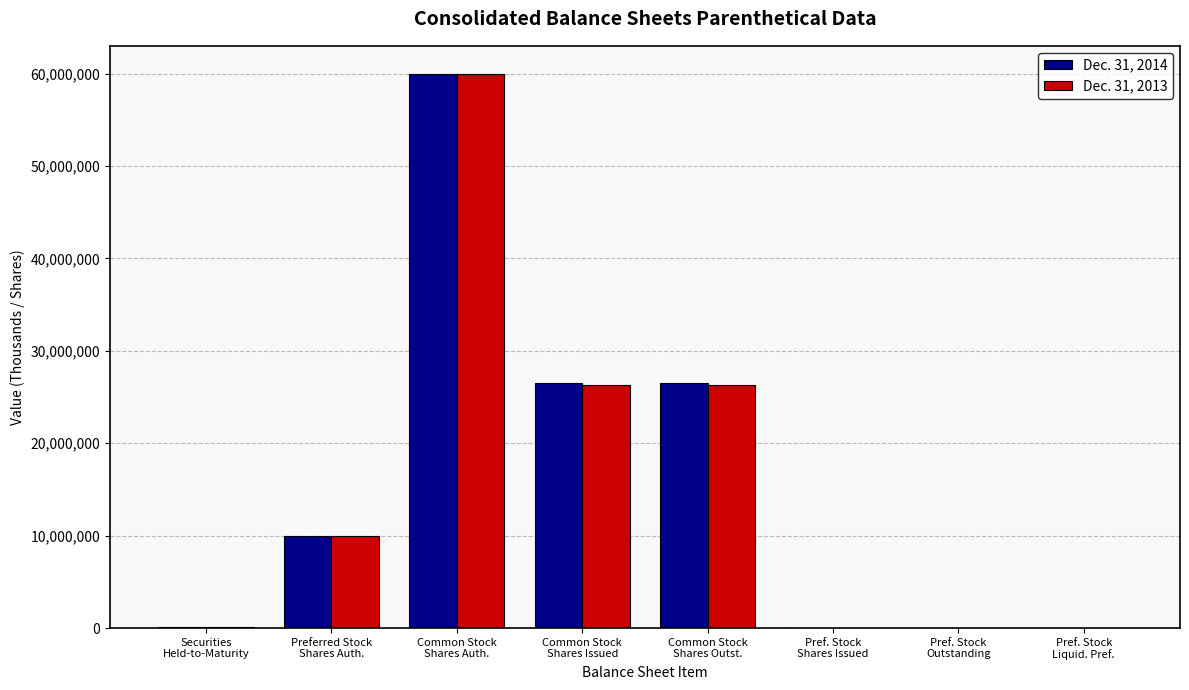

What is the sum of the Dec. 31, 2013 values at Pref. Stock
Outstanding and Pref. Stock
Liquid. Pref.?

42008